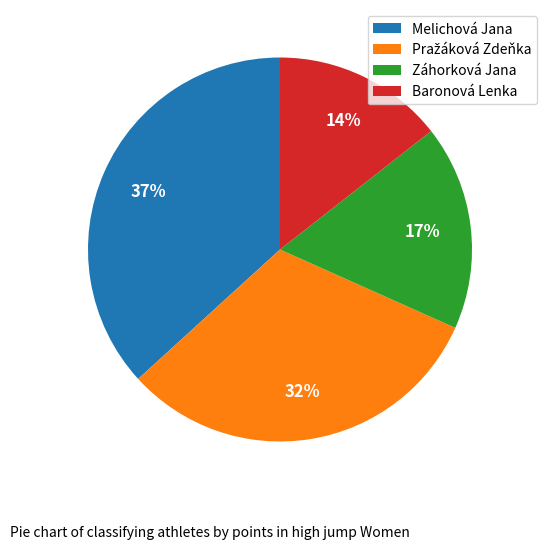

How many segments does this pie chart have?

4